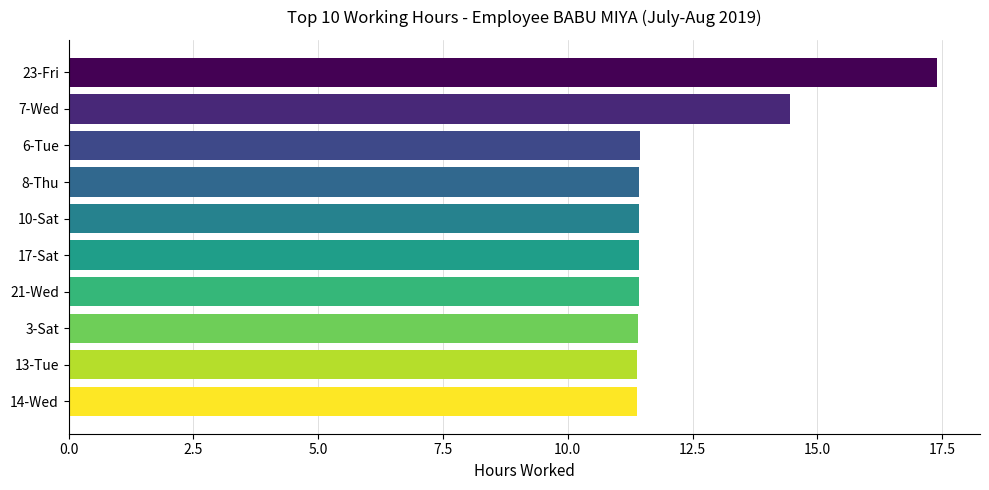

What is the sum of all values?

123.2